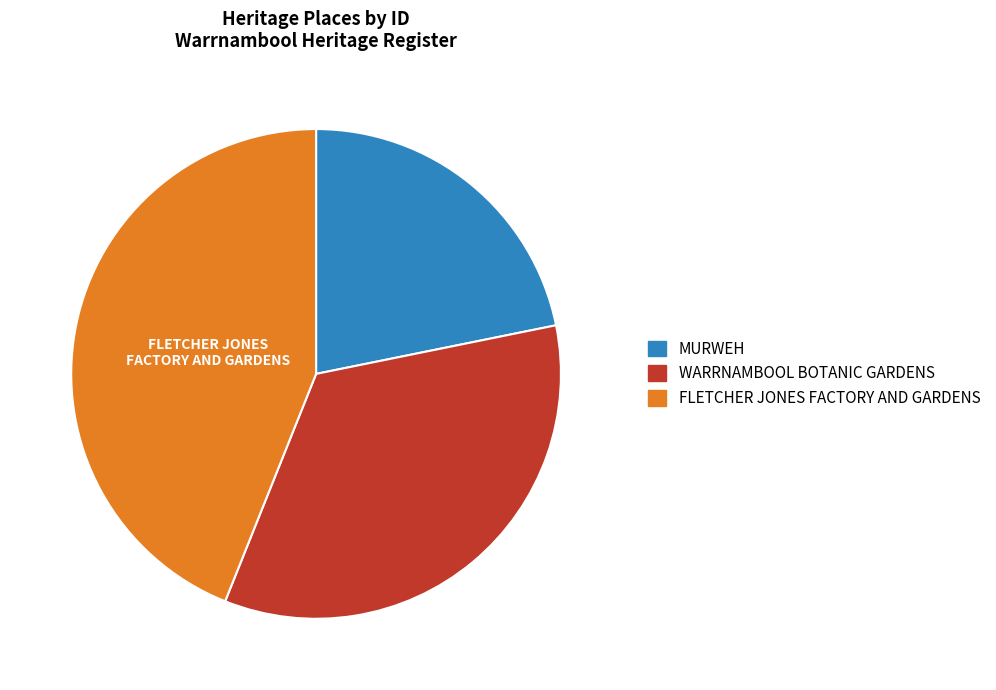

Does any single category account for the majority?

No